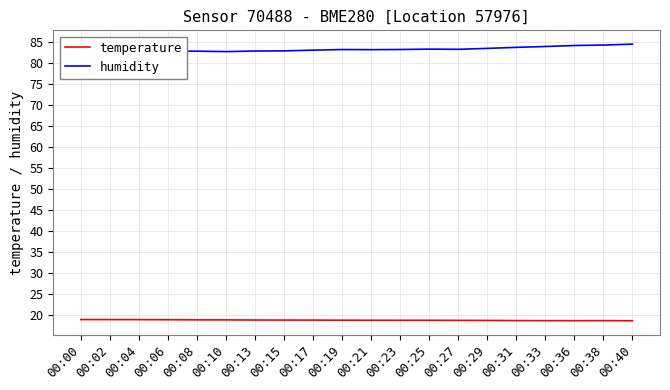

Is this an area chart (filled region under the line)?

No